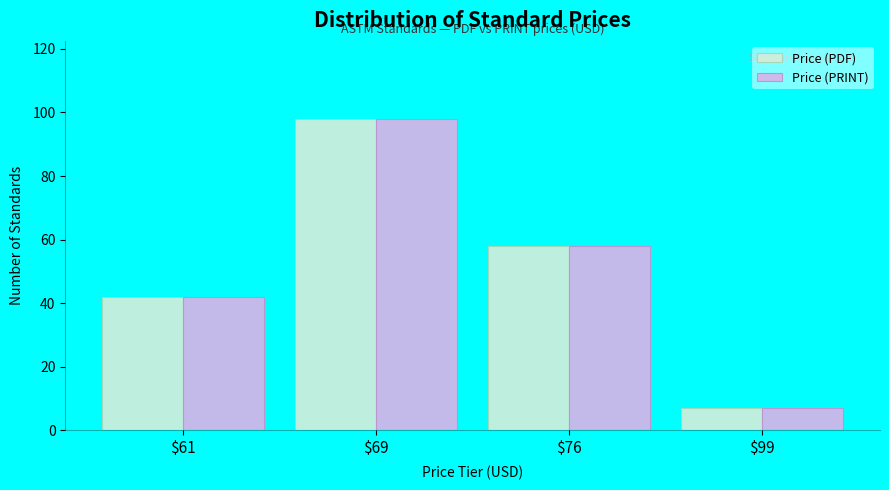

Reading left to right, what are all the values shown in this chart?

Price (PDF): $61=42	$69=98	$76=58	$99=7
Price (PRINT): $61=42	$69=98	$76=58	$99=7